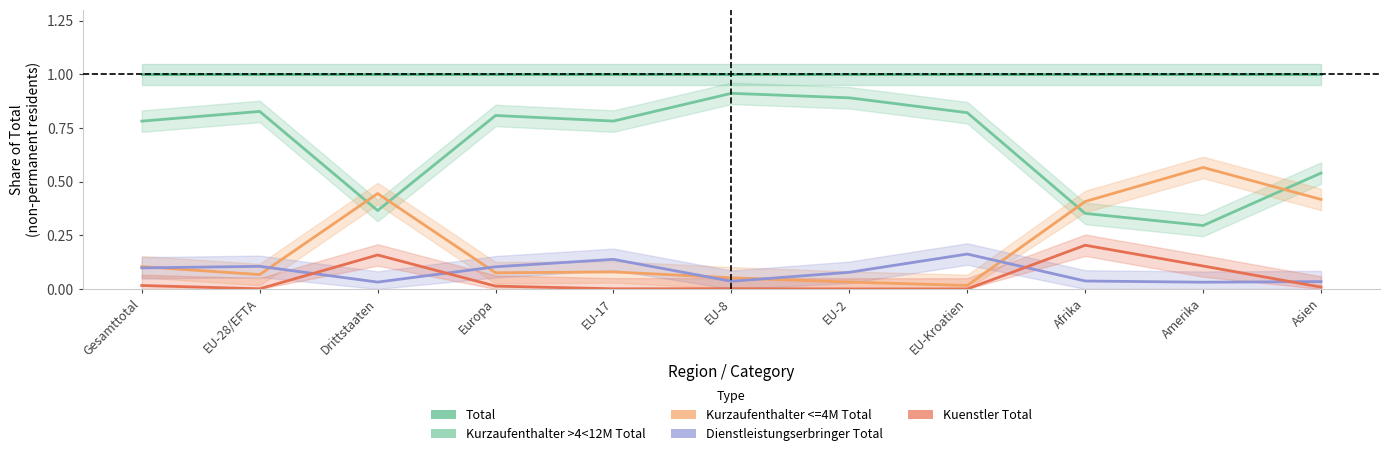

What is the sum of all Kuenstler Total values?

0.5